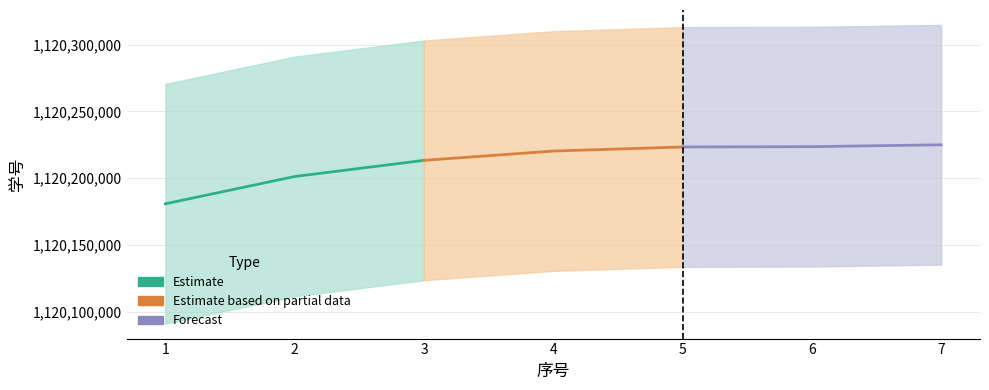

What are all the series names shown in the legend?

学号 (Estimate), 学号 (Estimate based on partial data), 学号 (Forecast)